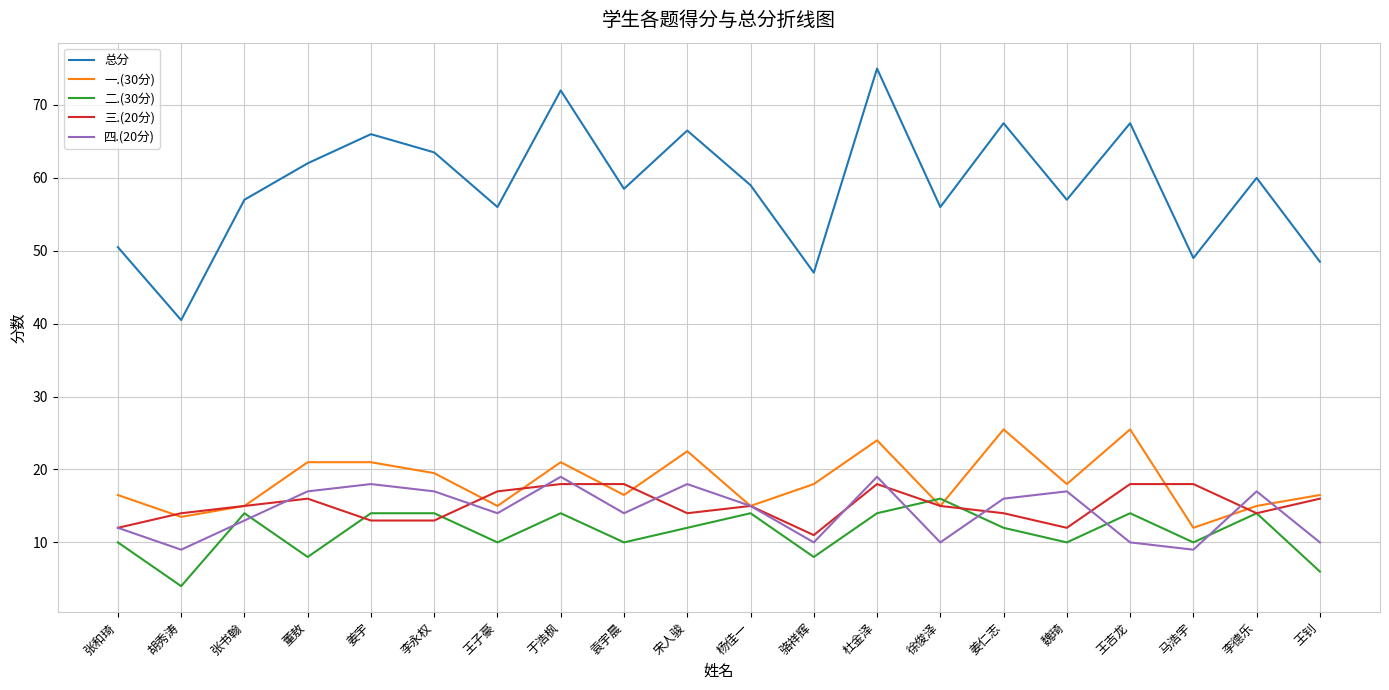

Which series has the largest total across all categories?

总分